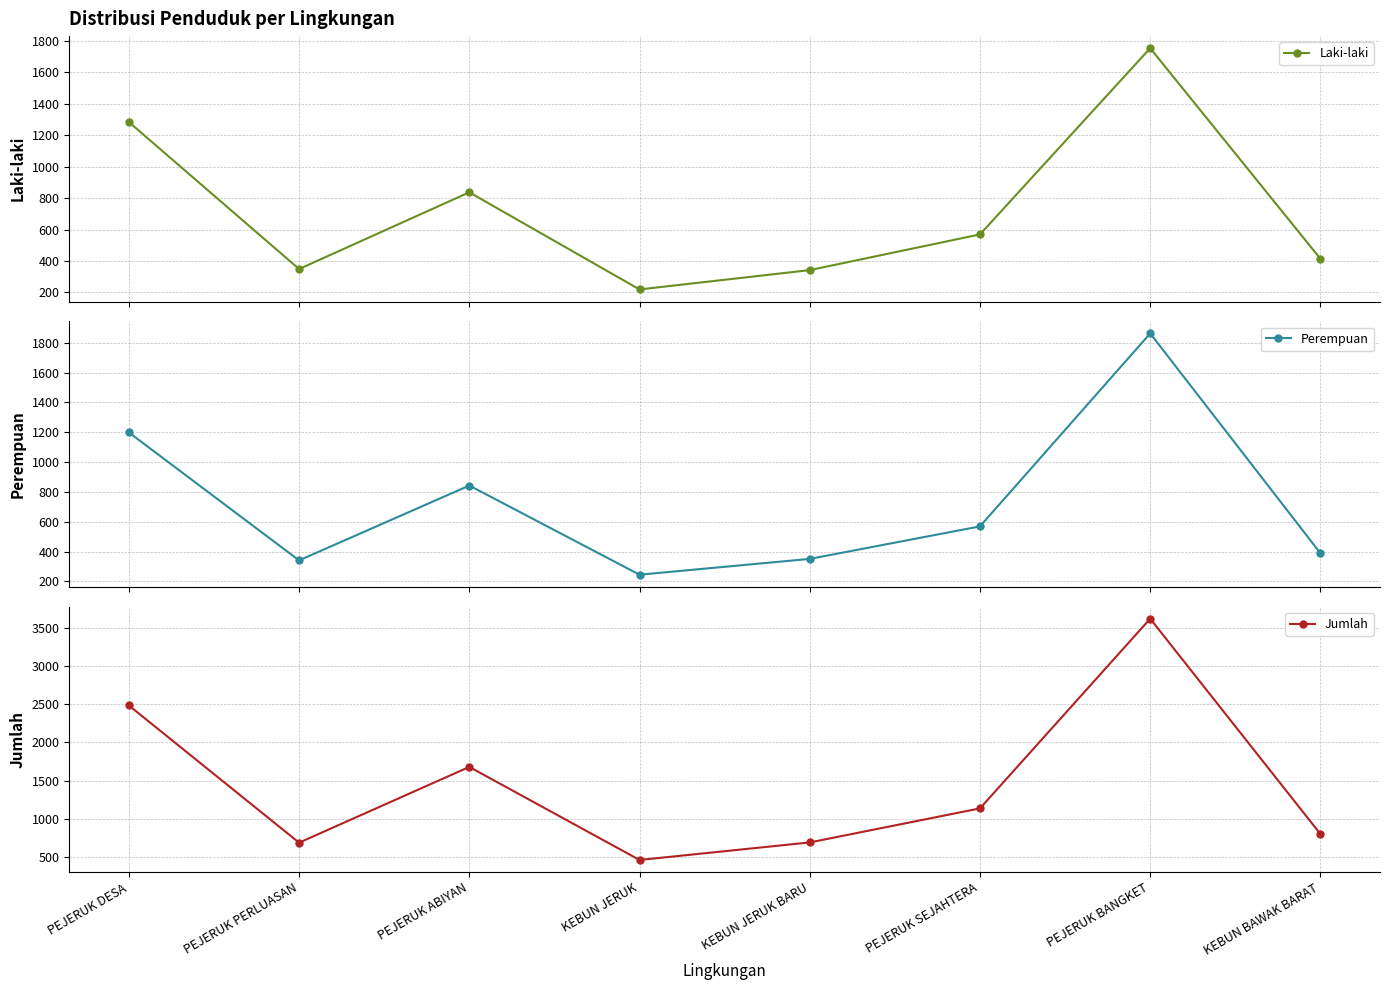

What position from the right is KEBUN JERUK?

5